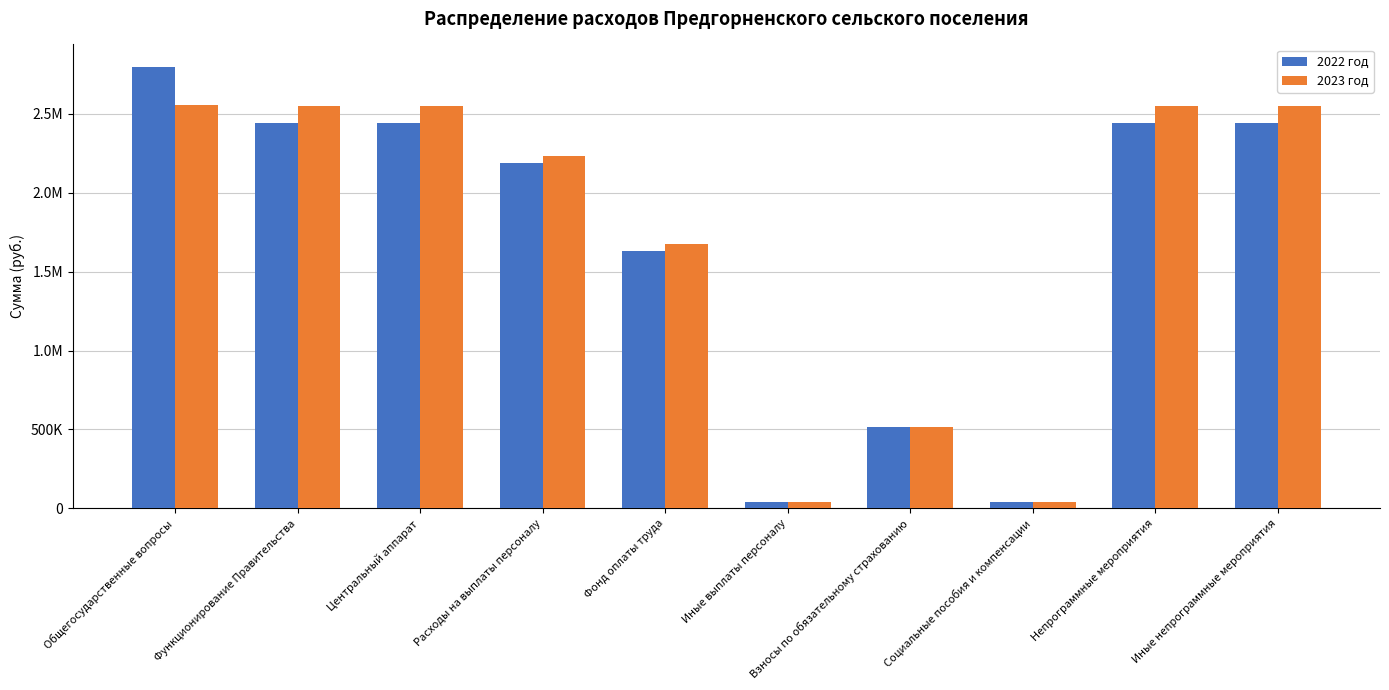

Are the bars horizontal?

No